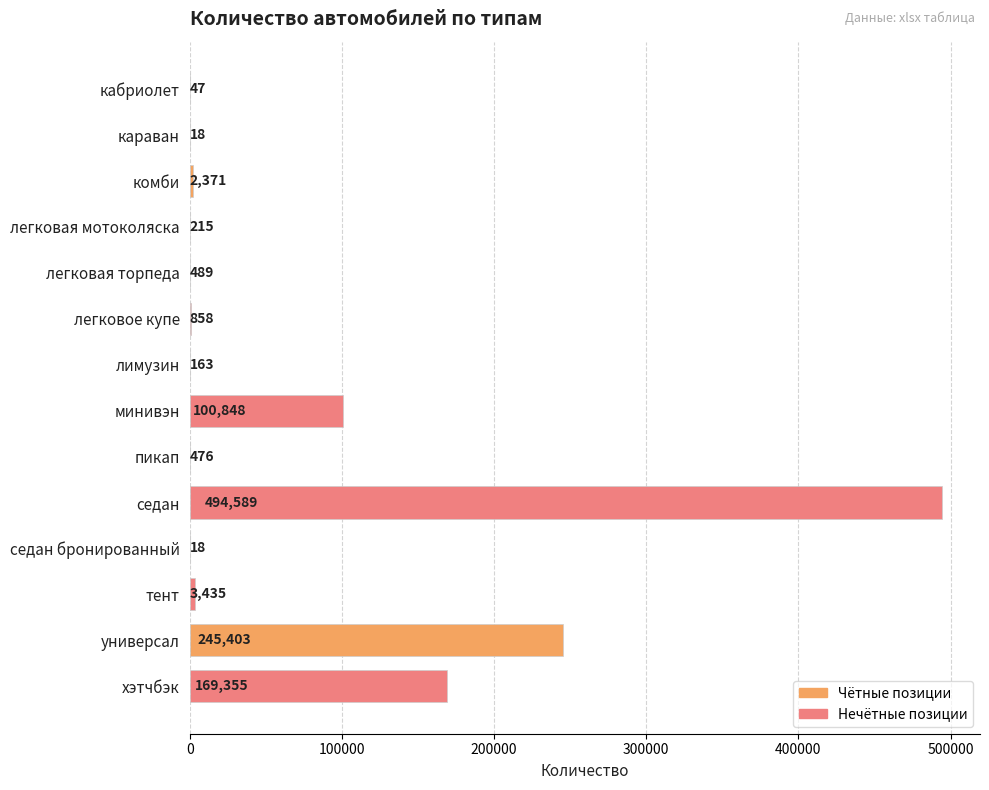

At which label is the value closest to 247303?

универсал